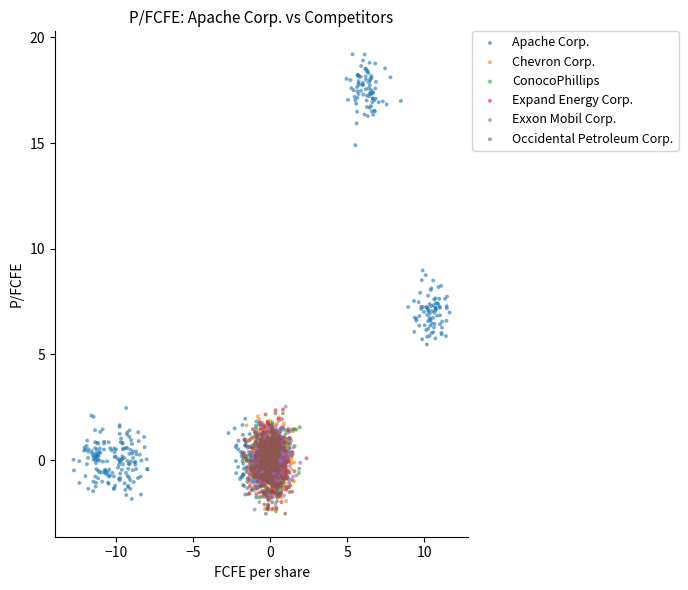

Which series has the largest Y range (max minus min)?

Apache Corp.